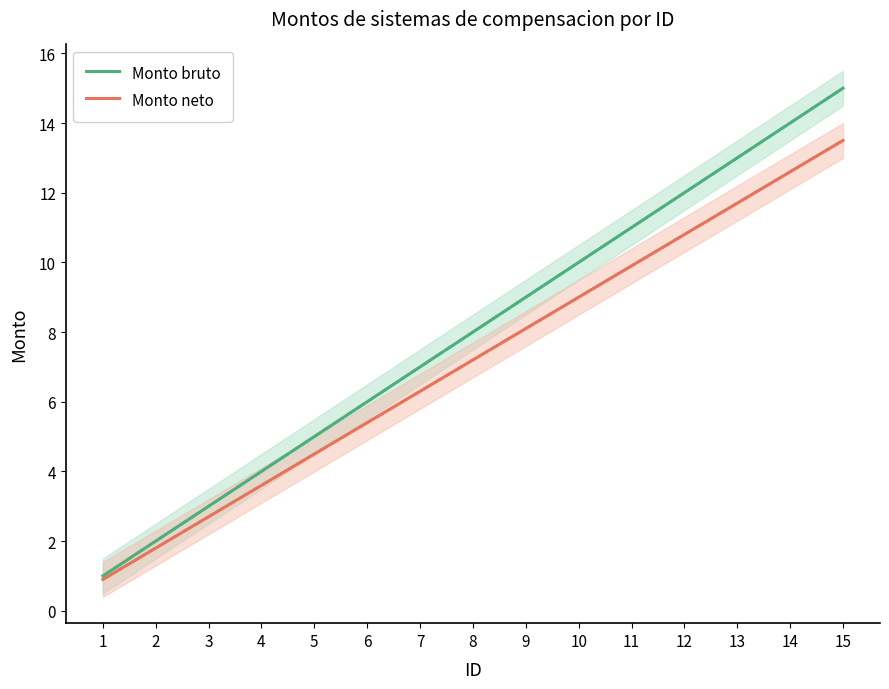

Read the Monto neto value at 6.

5.4